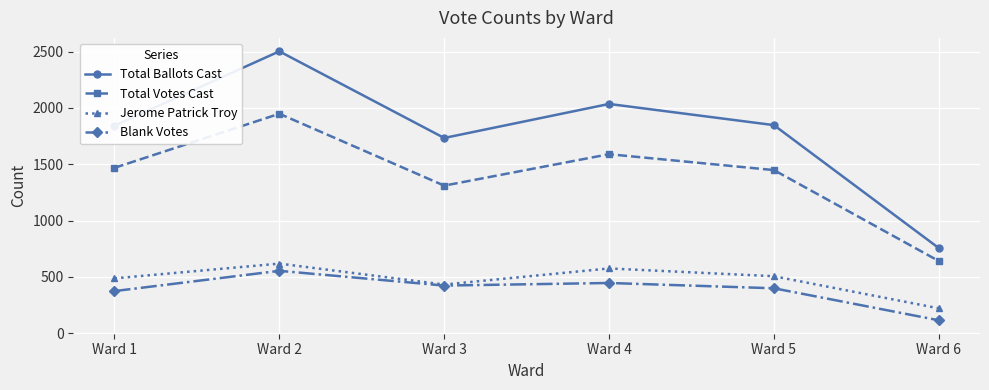

How many lines are shown in the chart?

4